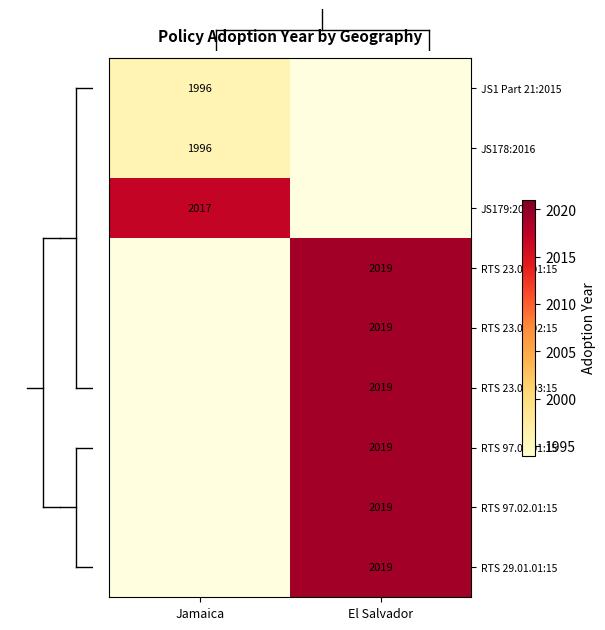

True or false: JS1 Part 21:2015 has a value of 915 at Jamaica.

False